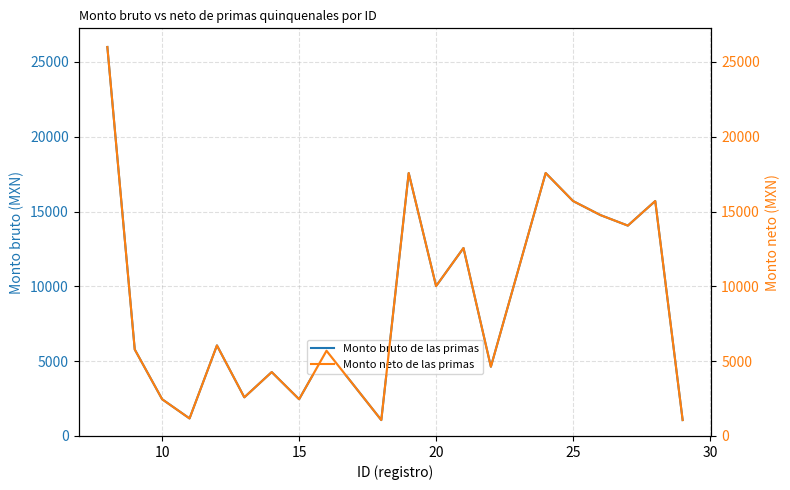

The value of Monto bruto de las primas at 20 is 15282.8. True or false?

False